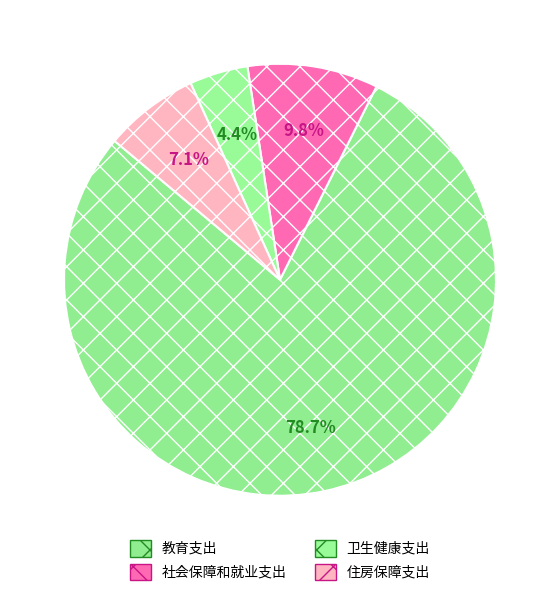

To the nearest percent, what is the difference between the largest and smallest slice percentages?

74%